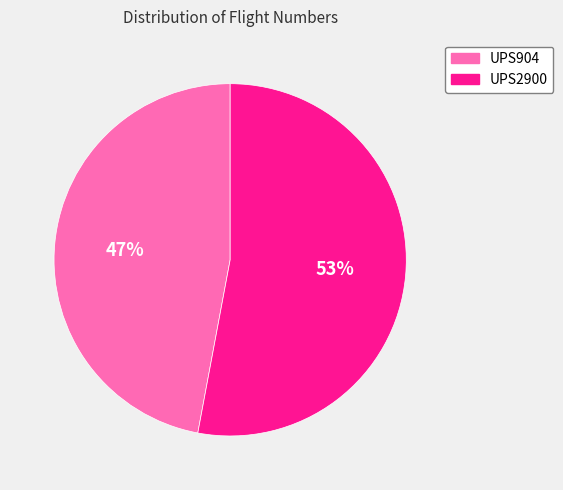

To the nearest percent, what percentage of the pie is UPS904?

47%